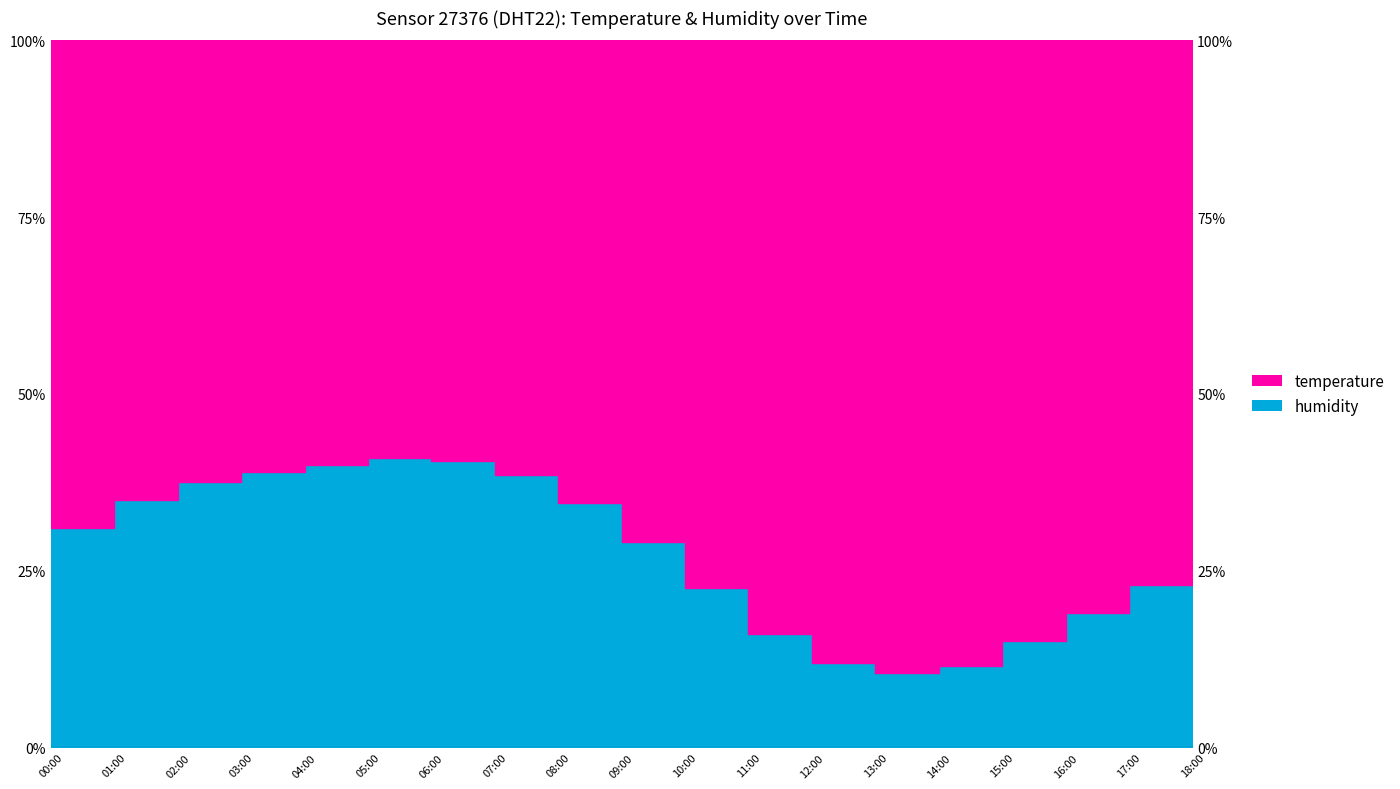

Where is the data nearest to the value 25?

17:00